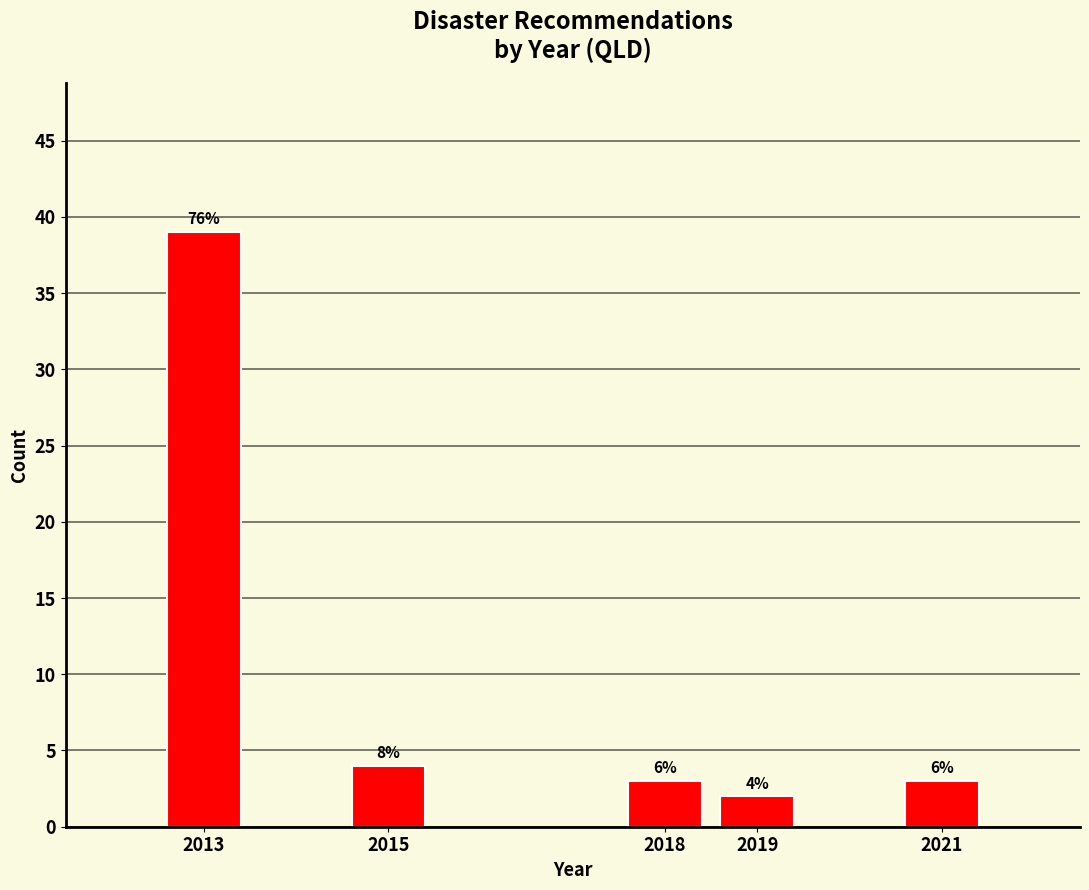

Are the bars horizontal?

No